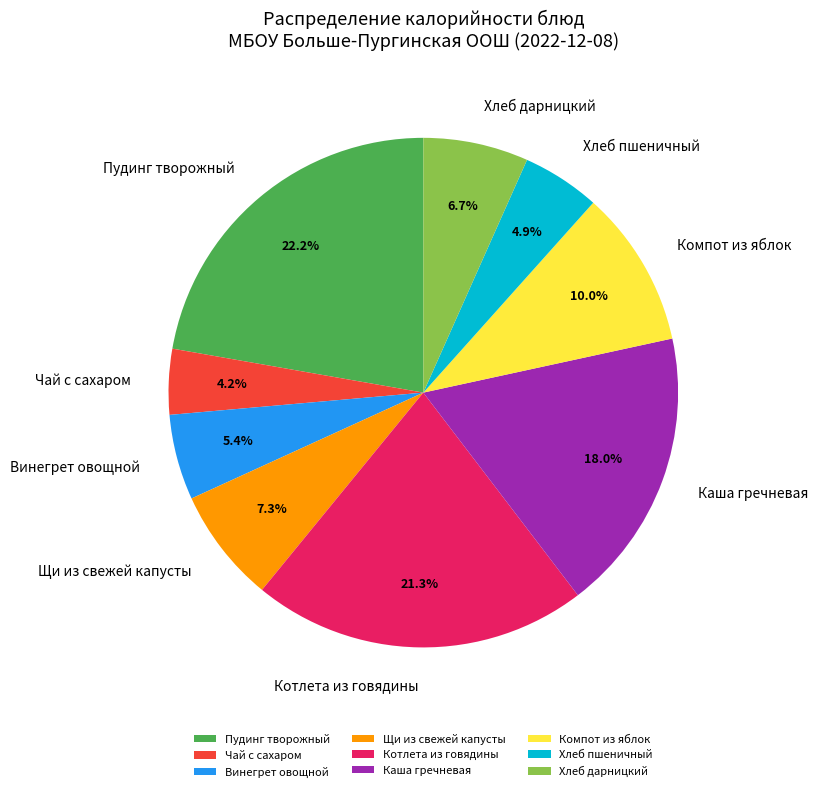

What is the largest slice in the pie chart?

Пудинг творожный